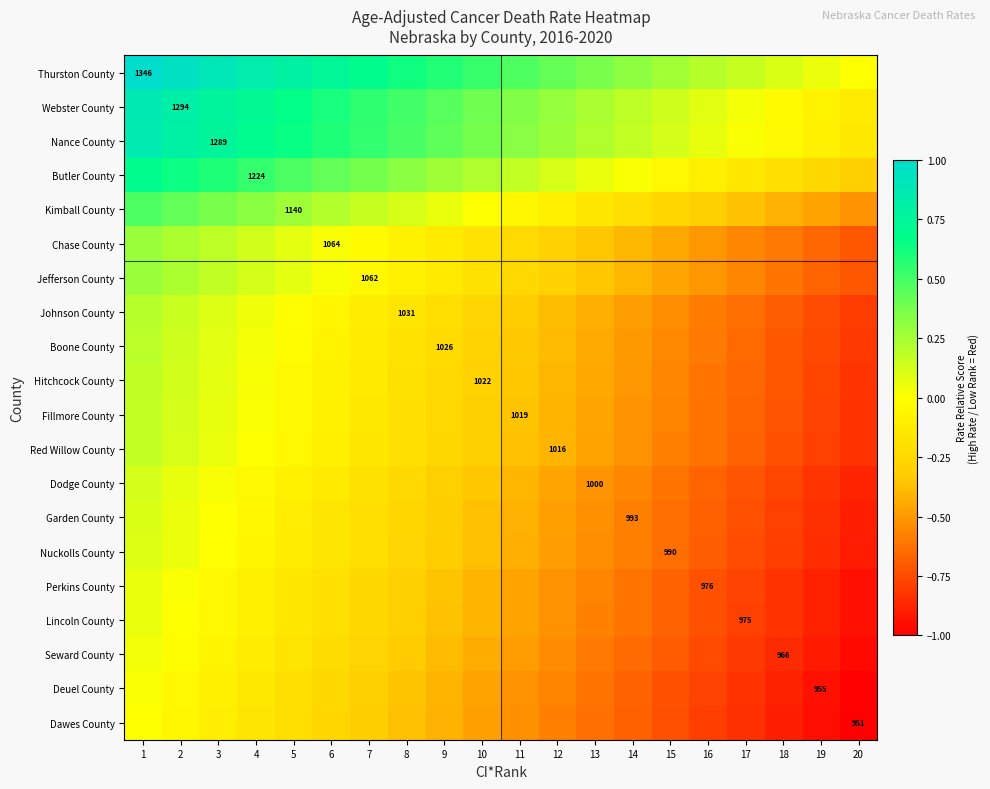

How many values in the Garden County series exceed 0?

3